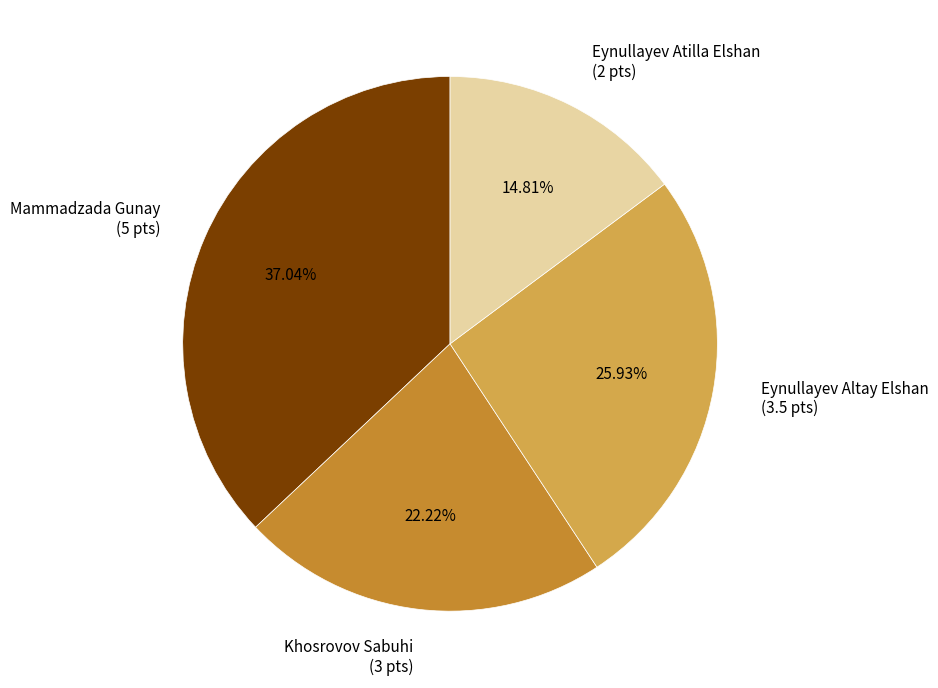

Is it true that Mammadzada Gunay is 37% of the pie?

True